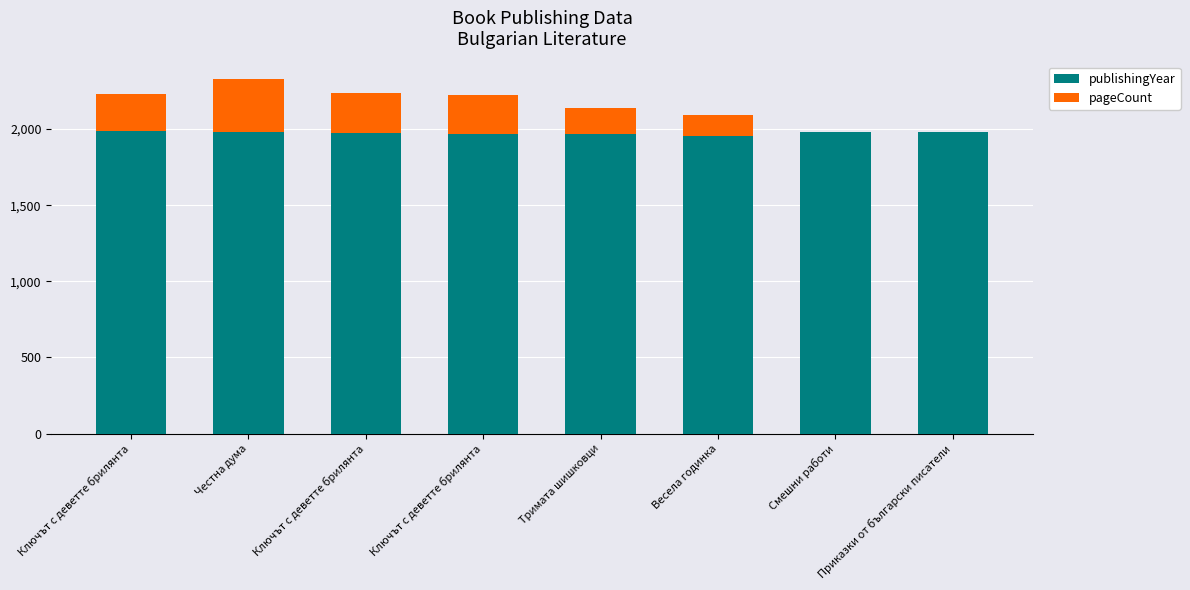

How many distinct data groups are displayed?

2